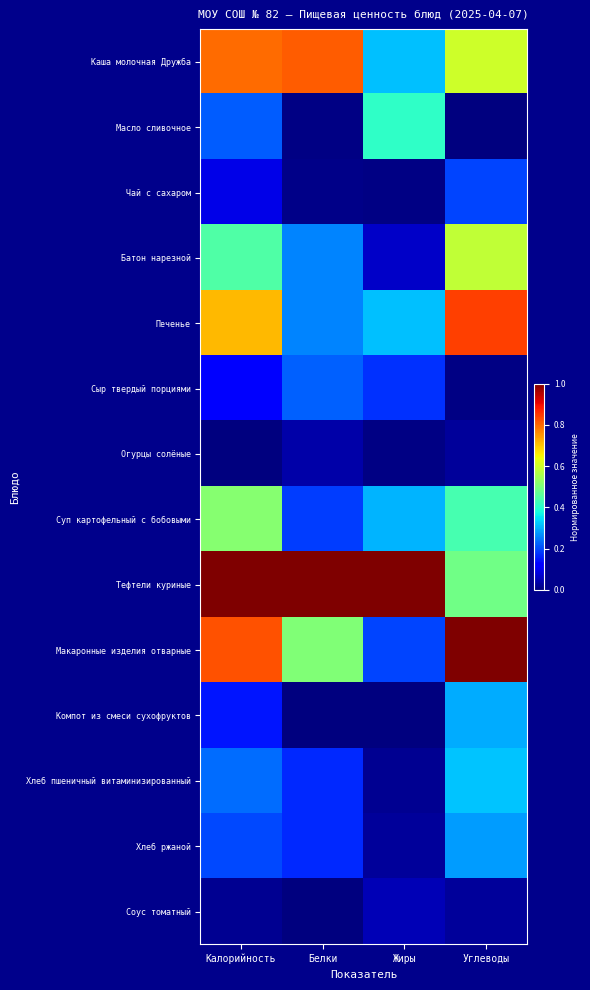

Rank the series at Калорийность from highest to lowest value.

Тефтели куриные, Макаронные изделия отварные, Каша молочная Дружба, Печенье, Суп картофельный с бобовыми, Батон нарезной, Хлеб пшеничный витаминизированный, Масло сливочное, Хлеб ржаной, Компот из смеси сухофруктов, Сыр твердый порциями, Чай с сахаром, Соус томатный, Огурцы солёные